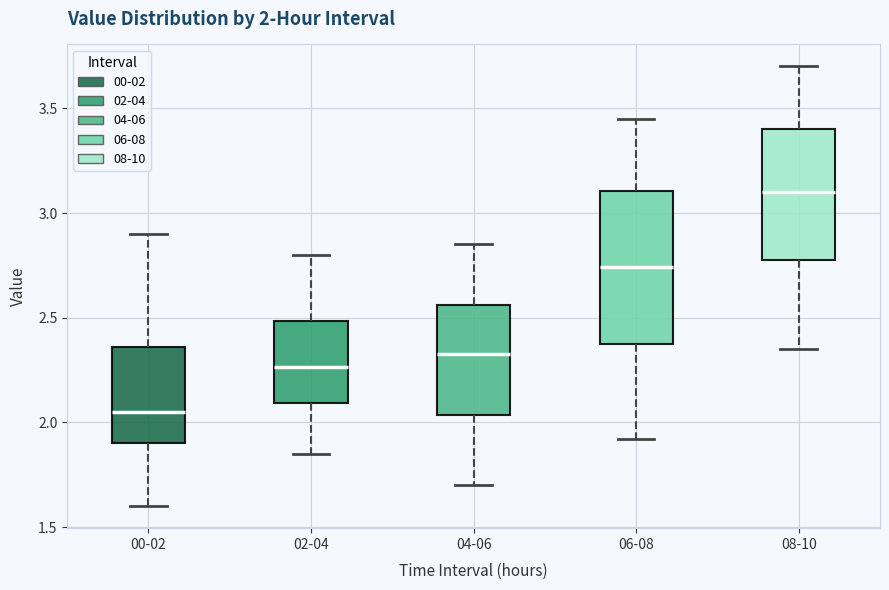

Which box has the highest median line?

08-10